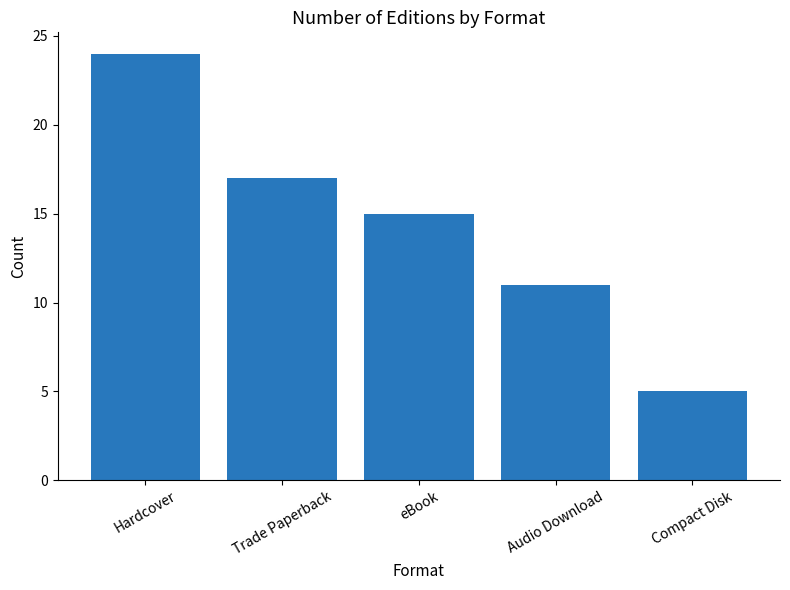

What is the ratio of the value at Compact Disk to the value at Trade Paperback?

0.3